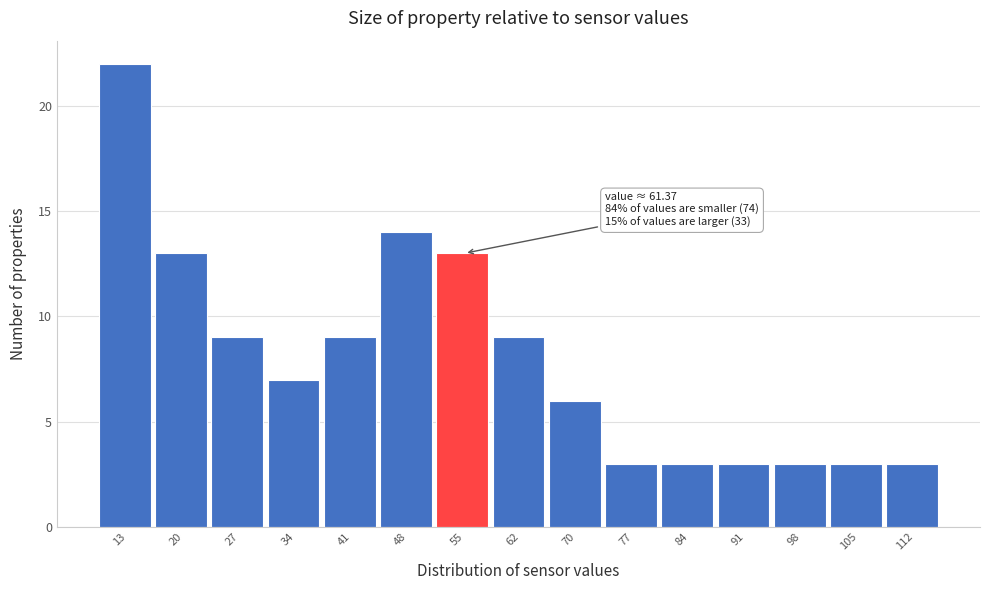

Reading left to right, extract all data points from this chart.

22	13	9	7	9	14	13	9	6	3	3	3	3	3	3